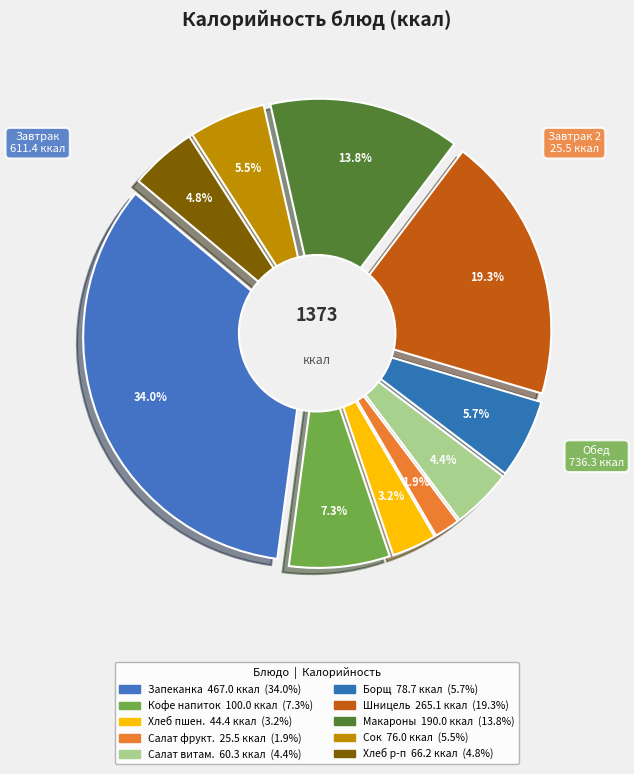

The Макароны отварные slice represents 14% of the pie. True or false?

True